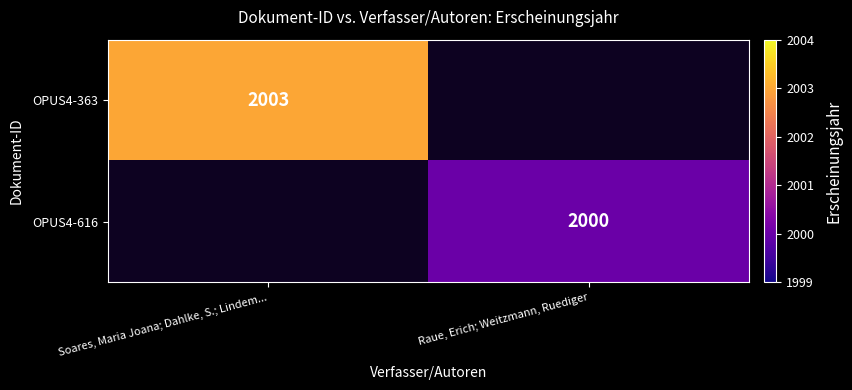

Is it true that OPUS4-616 equals 2878 at Raue, Erich; Weitzmann, Ruediger?

False